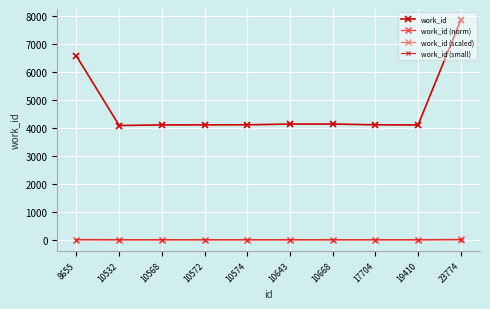

True or false: work_id has a value of 7864.0 at 23774.

True